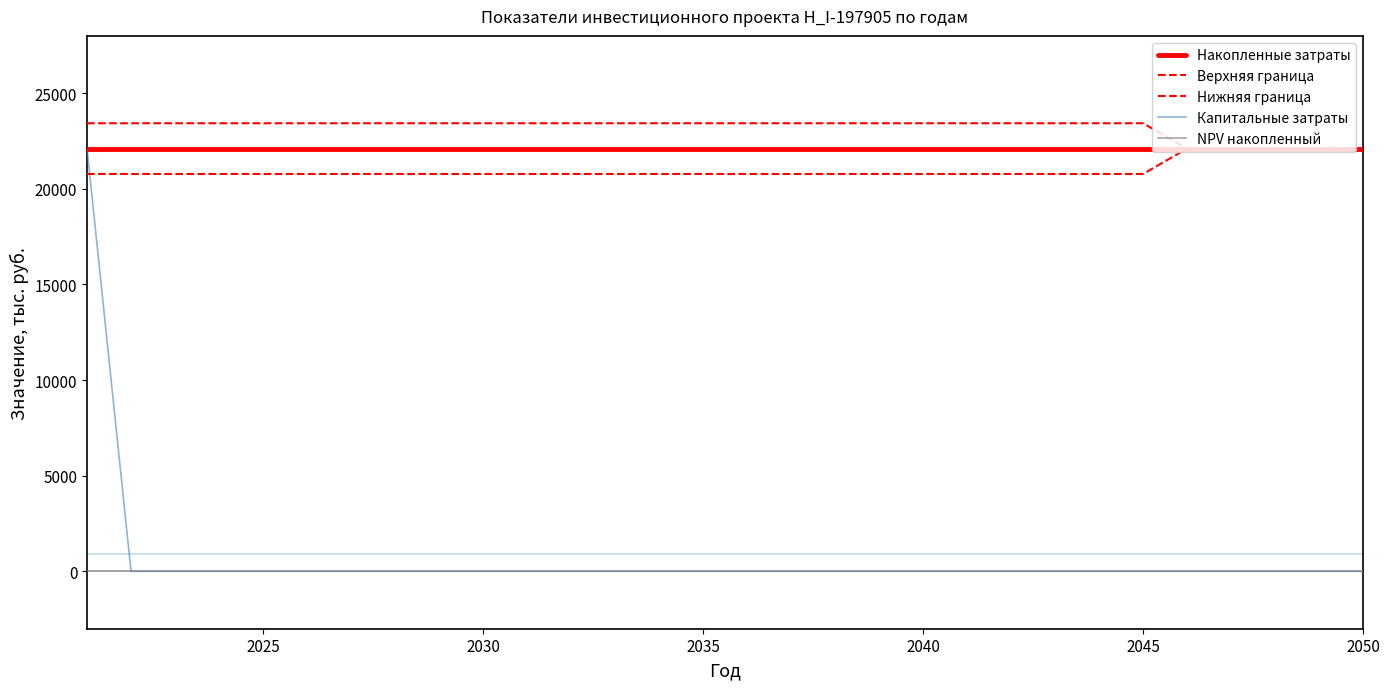

Does the chart display data point markers on the line(s)?

No